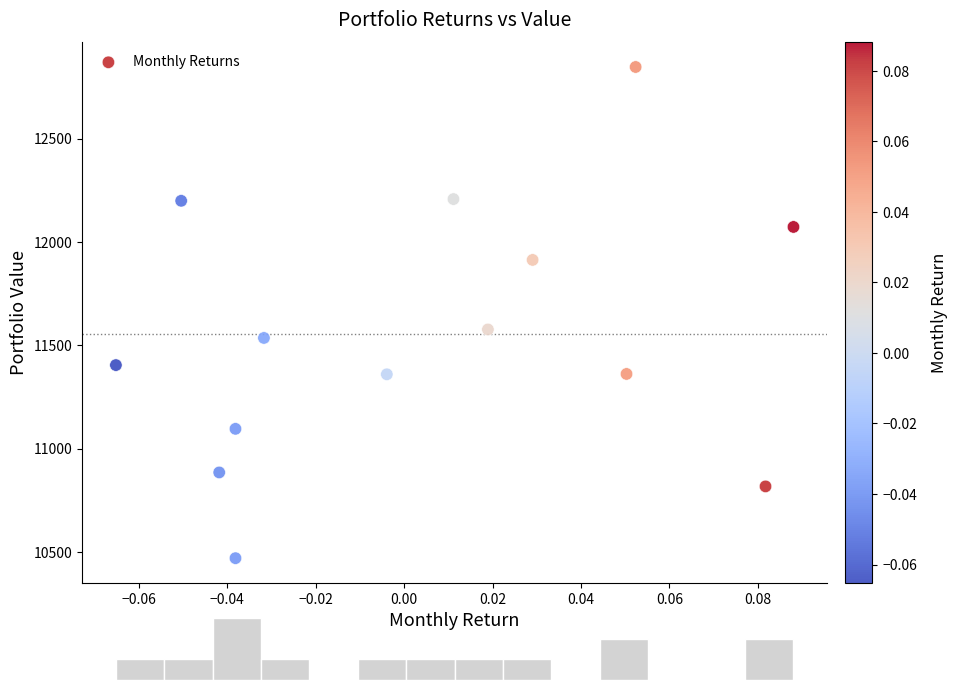

What Y value in the scatter plot is closest to 11658?

11576.7